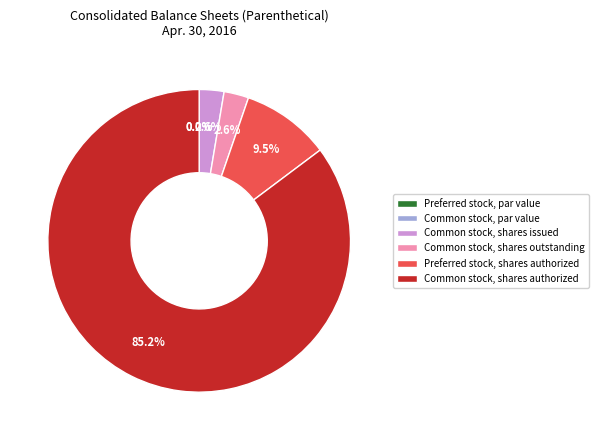

Which has a higher value, Common stock, par value or Common stock, shares outstanding?

Common stock, shares outstanding